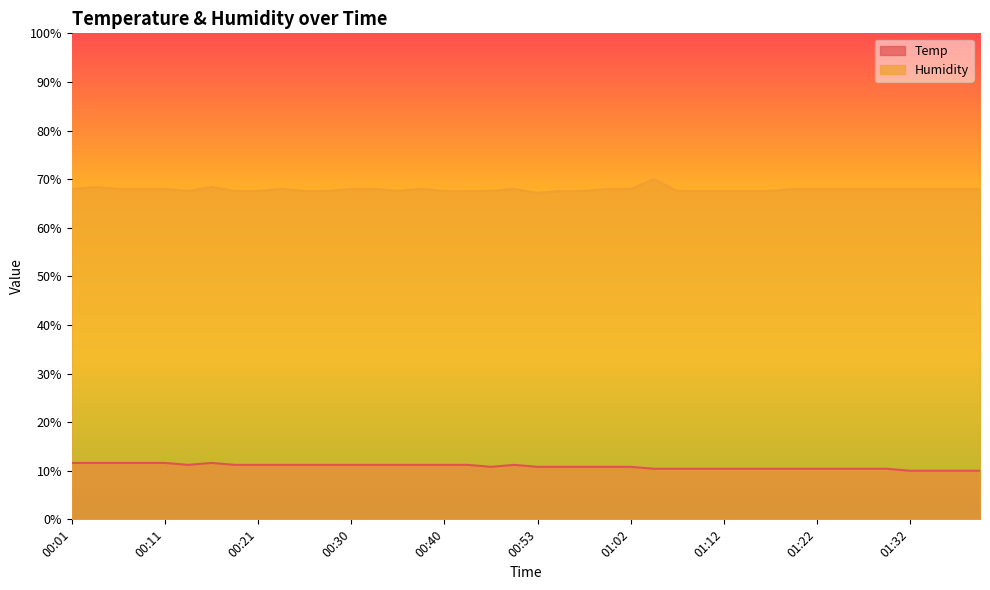

What is the value of the Humidity point at the 20th from the left?

68.0